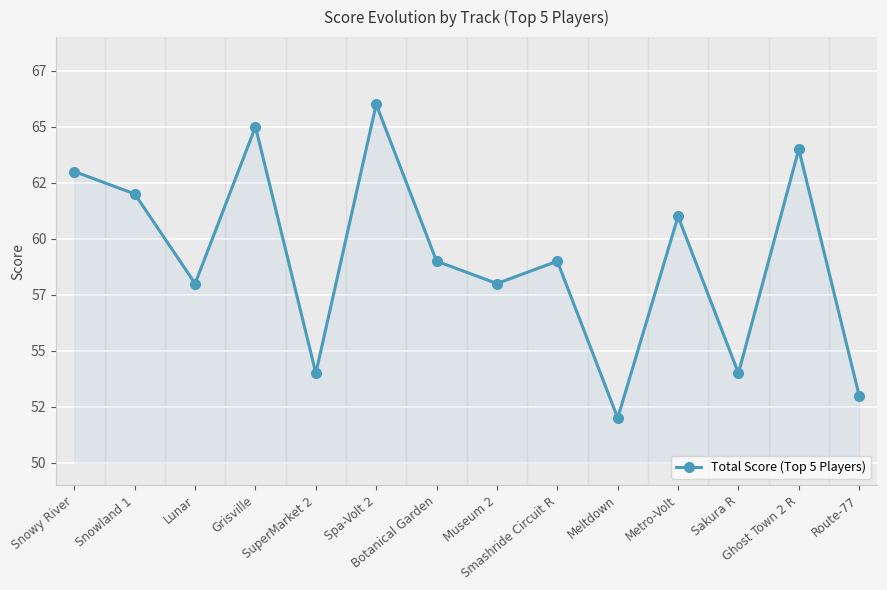

Reading left to right, what are all the values shown in this chart?

63	62	58	65	54	66	59	58	59	52	61	54	64	53